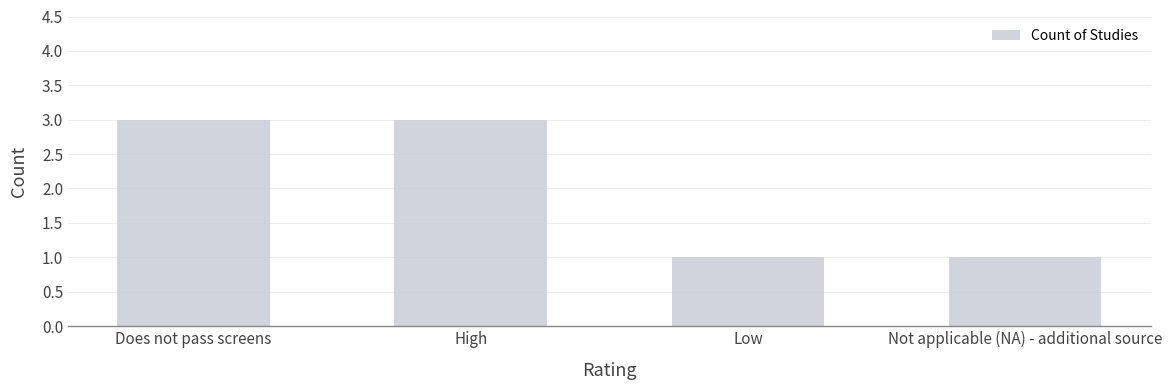

Count the number of categories in the chart.

4